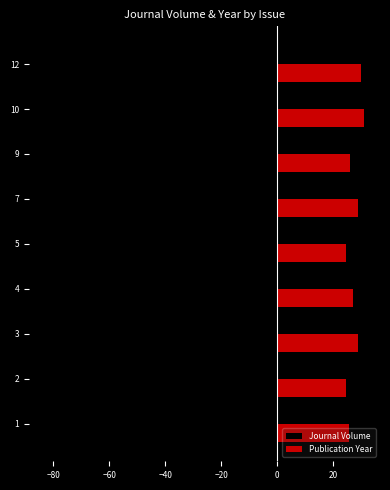

Which series has the widest spread of values?

Journal Volume